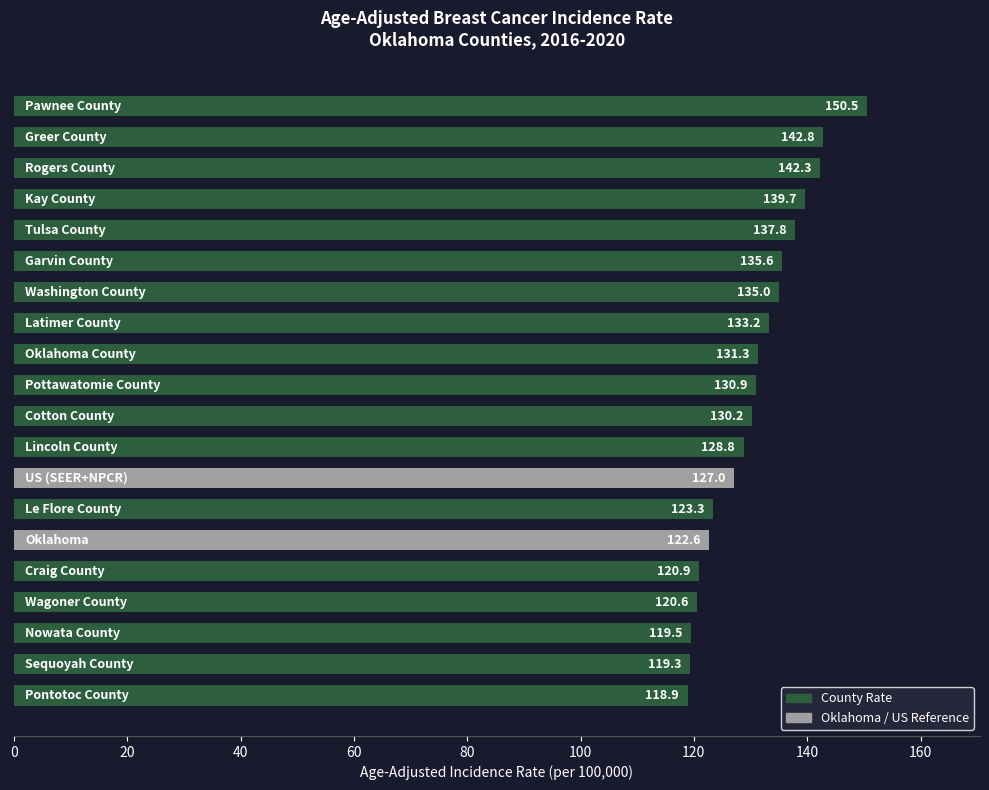

What is the difference between the second highest and second lowest values?

23.5